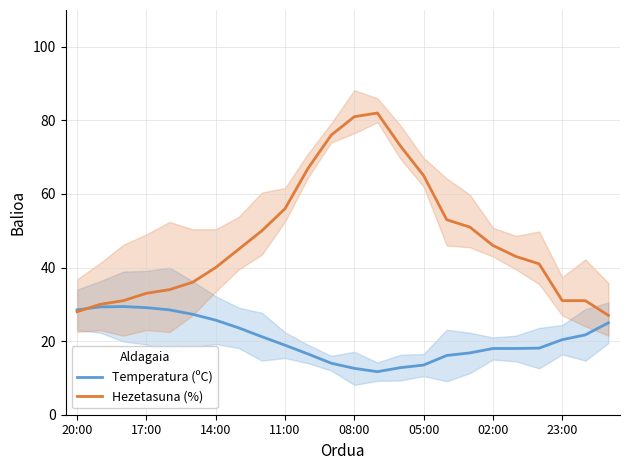

After their last crossing, which series has the higher values: Temperatura (ºC) or Hezetasuna (%)?

Hezetasuna (%)